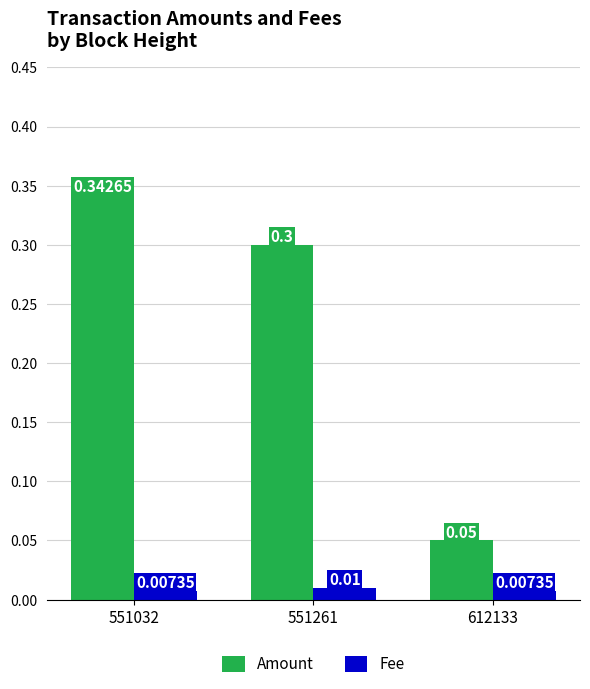

List the series in order of their peak value, highest first.

Amount, Fee